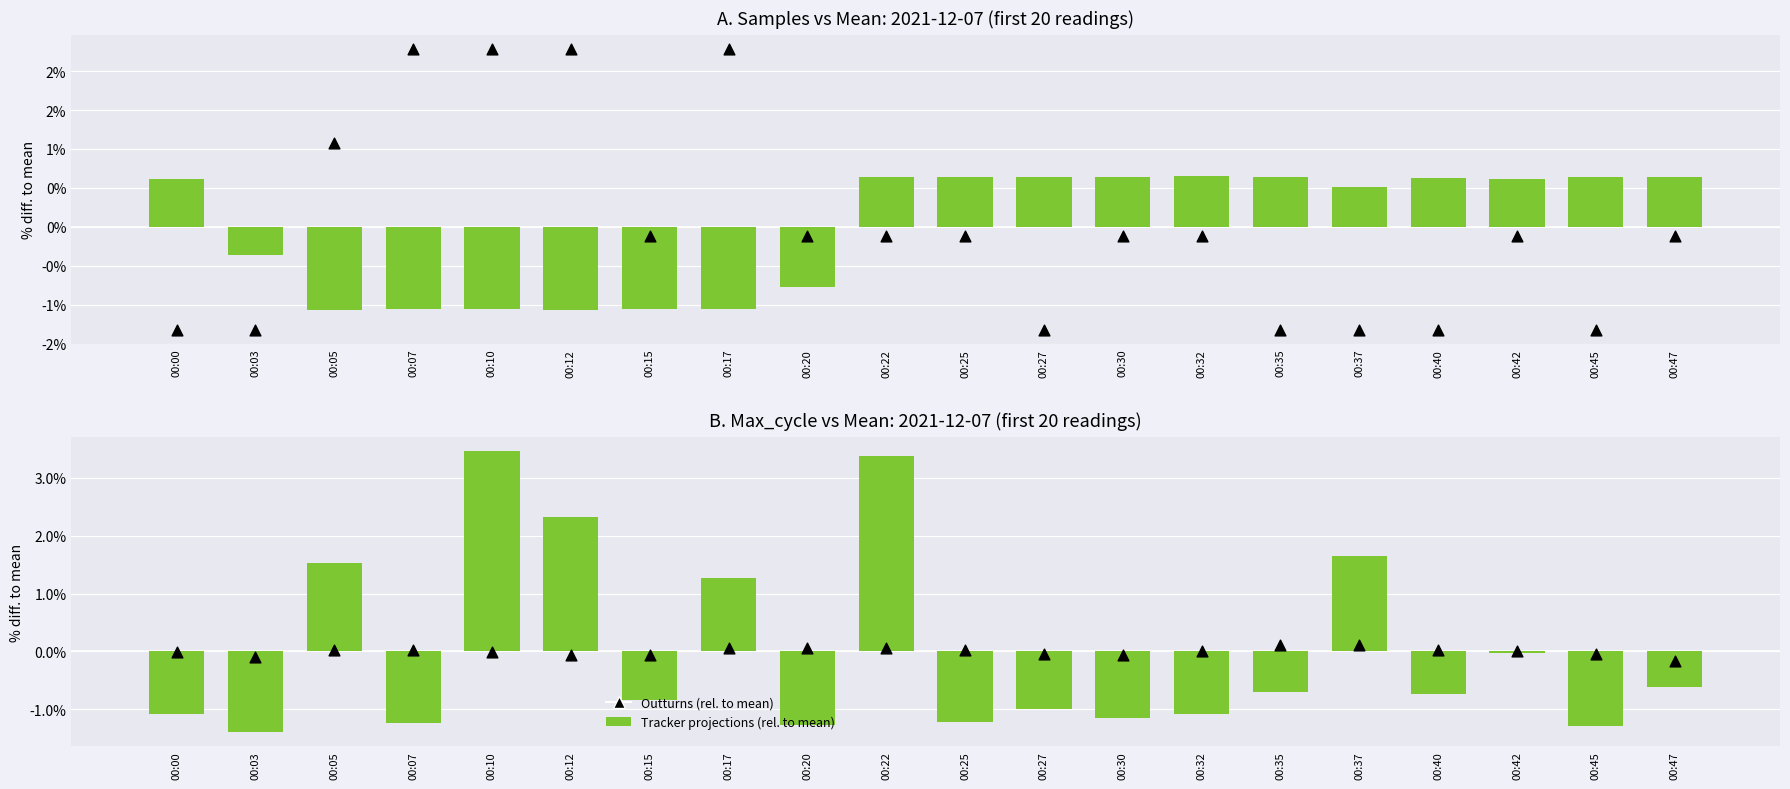

Which series reaches the maximum Y coordinate?

Tracker projections (rel. to mean)